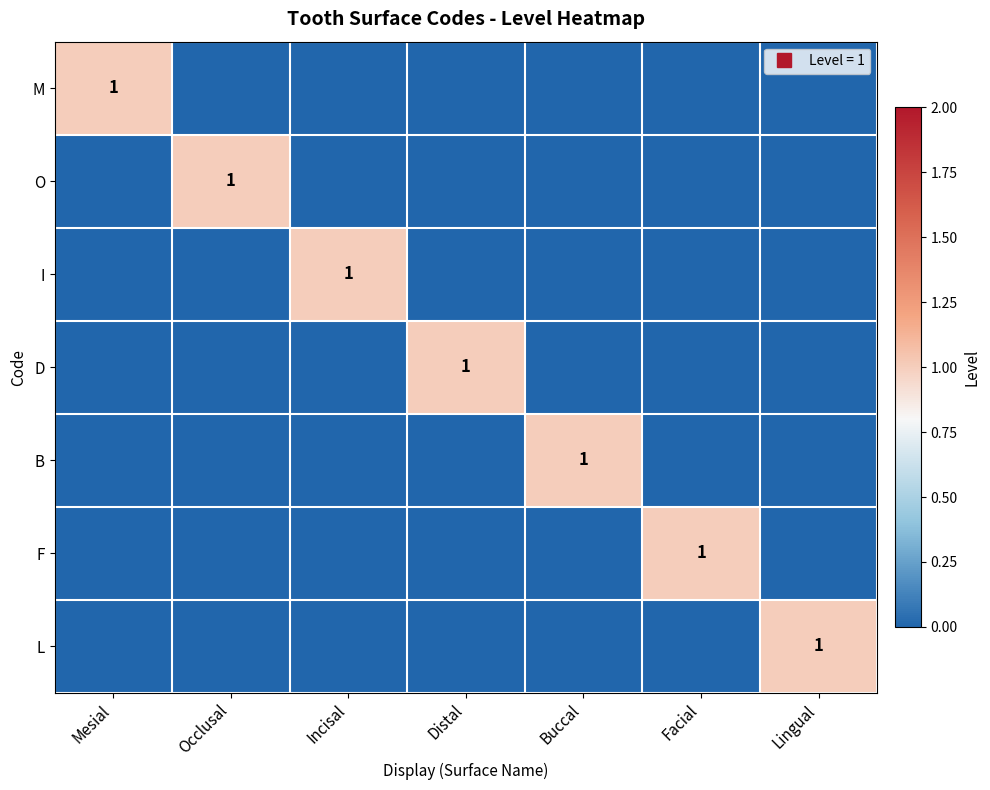

What is the spread (max minus min) of values at Mesial?

1